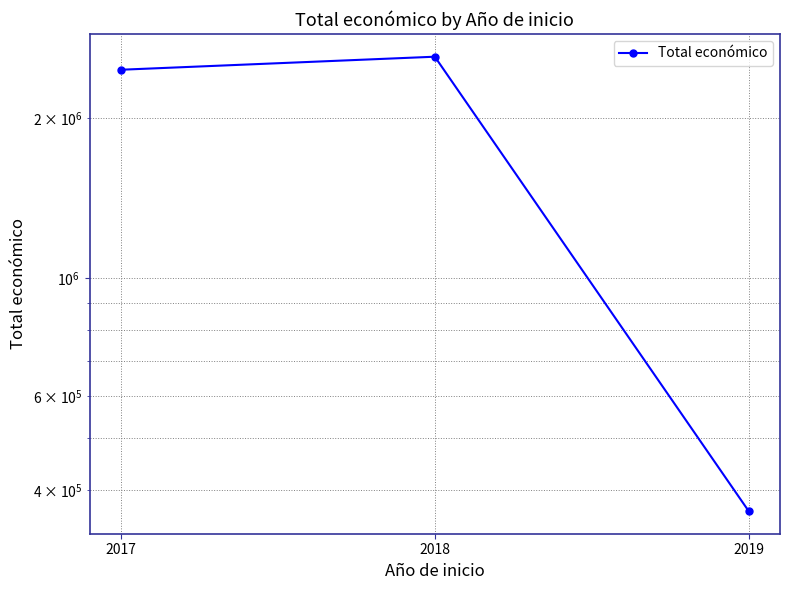

Rank the categories by value from highest to lowest.

2018, 2017, 2019